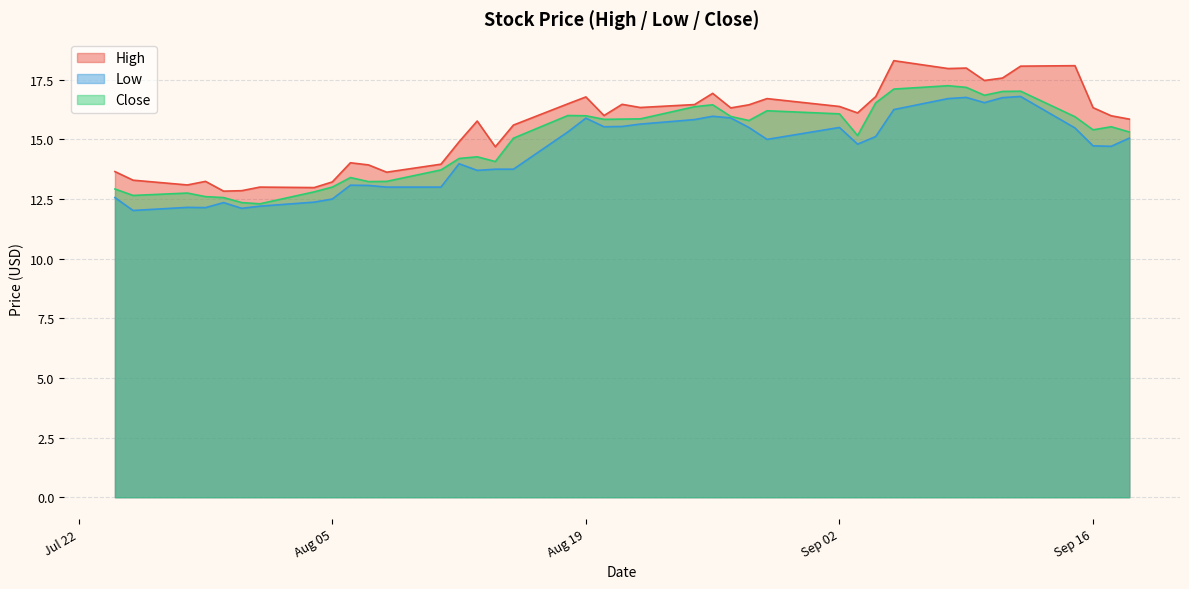

What is the minimum value for Low?

12.0